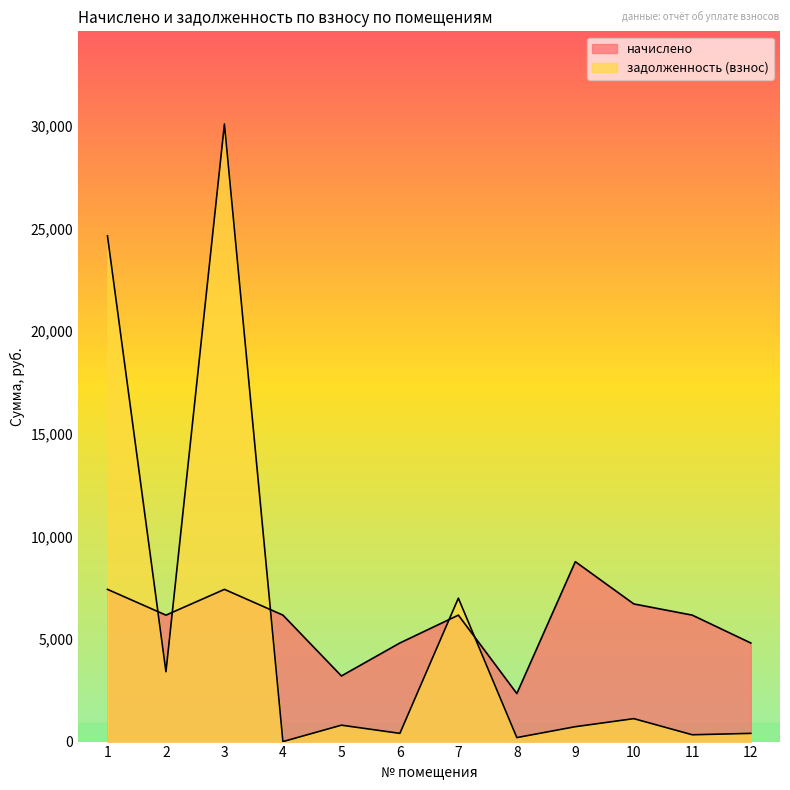

How many interior local valleys does the начислено series have?

3